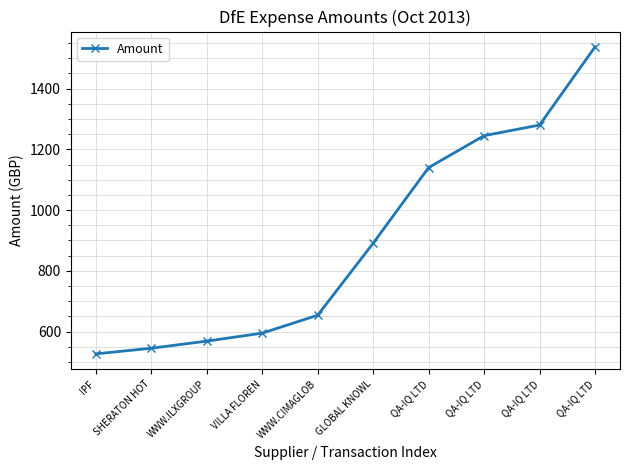

What is the average value?

898.3